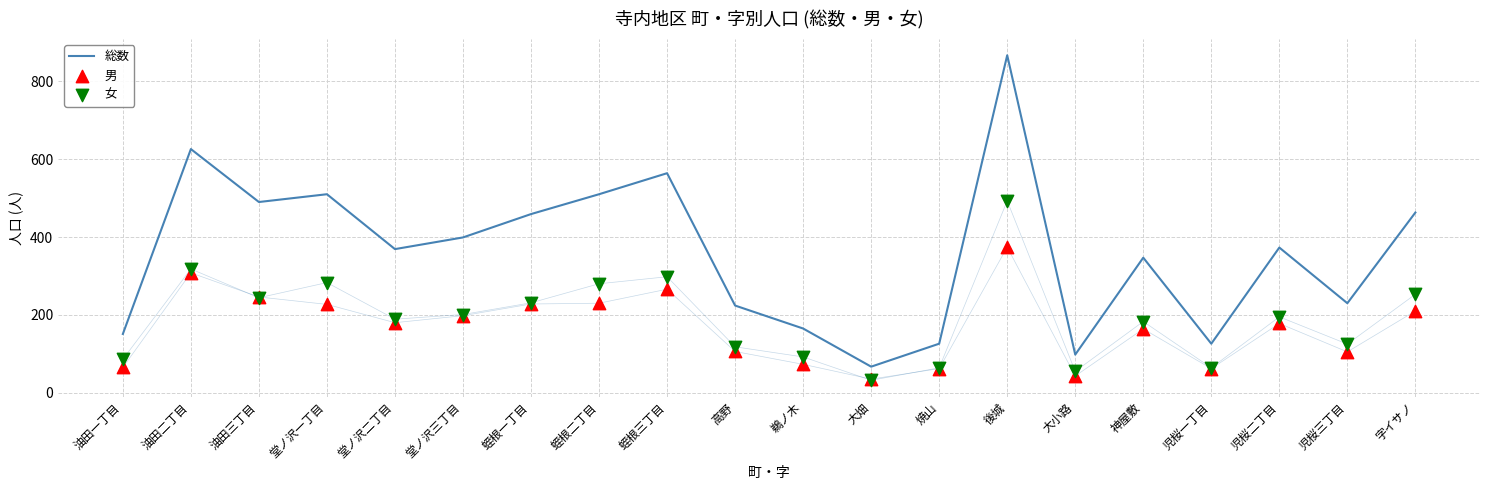

Is the value of 男 at 蛭根一丁目 greater than the value of 総数 at 油田一丁目?

Yes